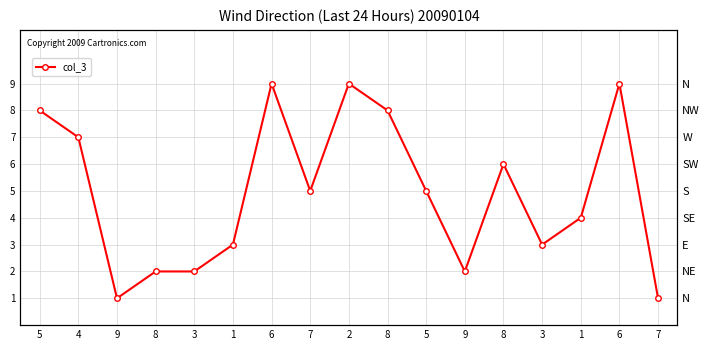

What is the sum of the values at 3 and 9?

4